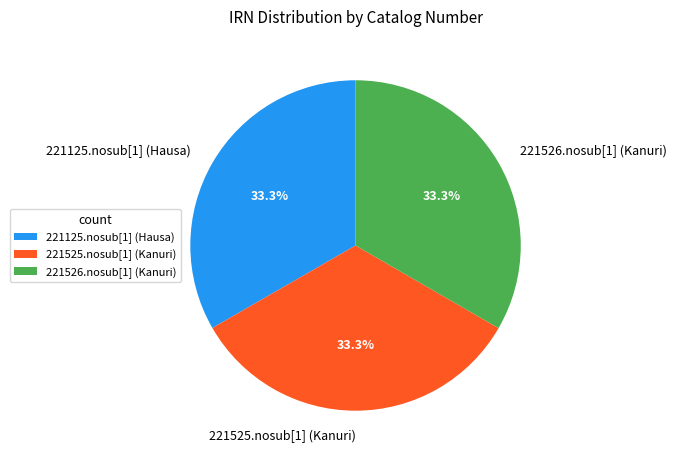

What percentage is the 221526.nosub[1] (Kanuri) slice, to the nearest percent?

33%